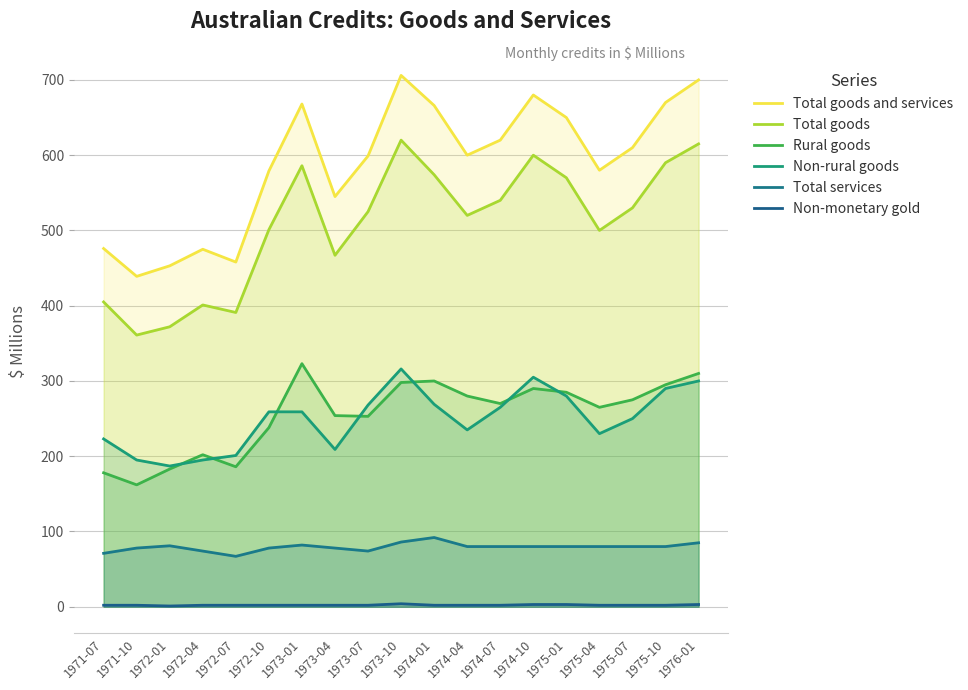

True or false: Total goods and services has more than 0 points higher than both neighbors.

True